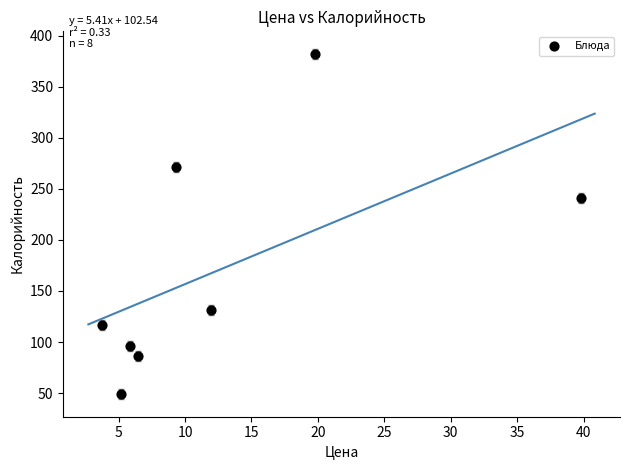

What is the range of Y values (max minus min)?

333